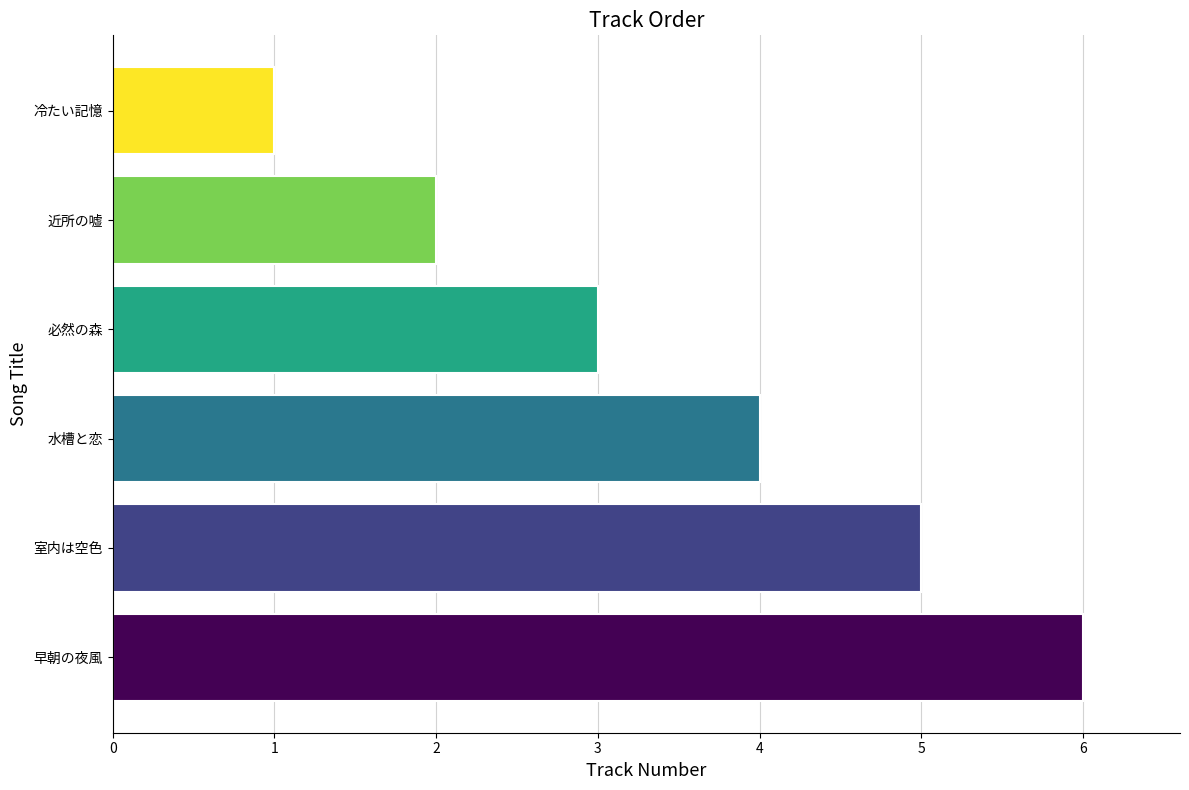

What is the greatest value displayed?

6